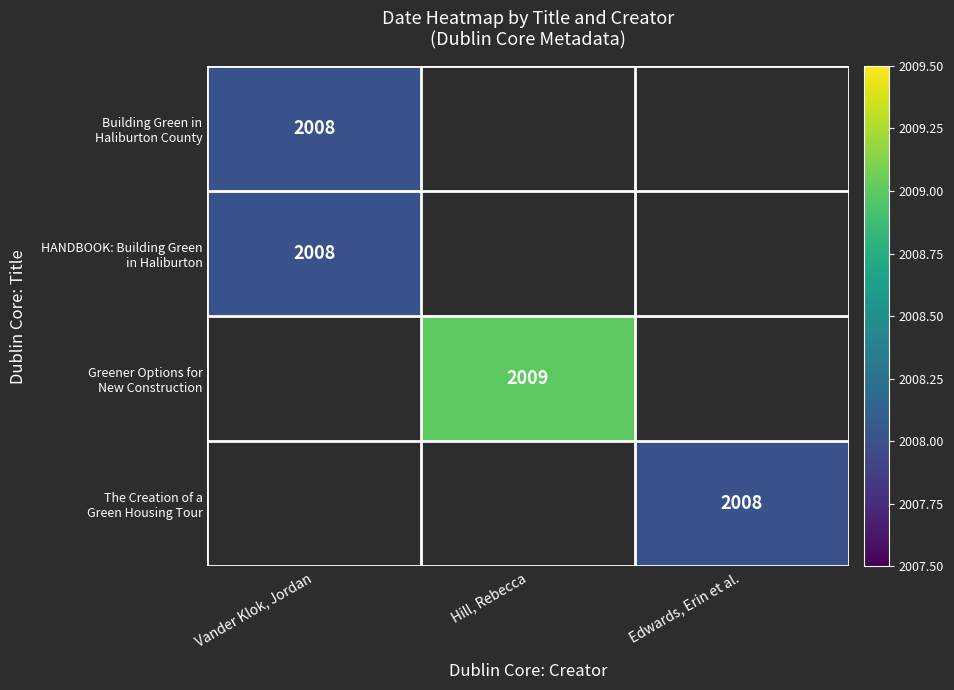

Between Edwards, Erin et al. and Hill, Rebecca, which is larger?

Hill, Rebecca